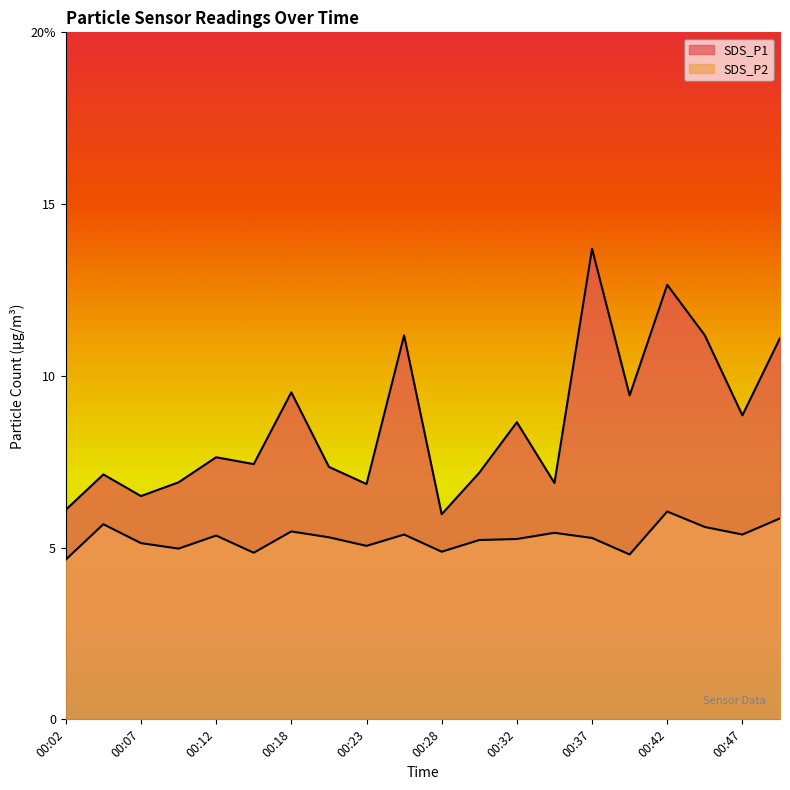

What are all the series names shown in the legend?

SDS_P1, SDS_P2